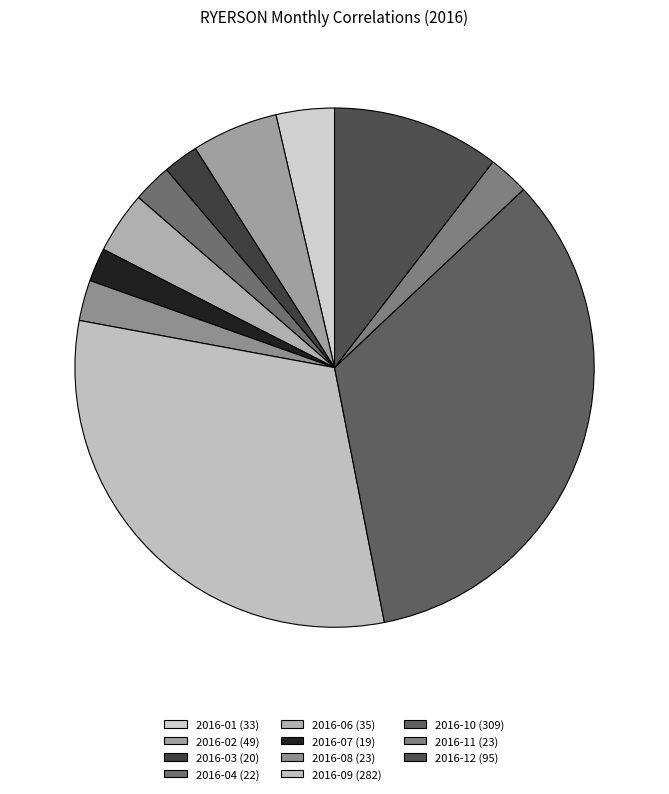

Is it true that 2016-11 is 1% of the pie?

False